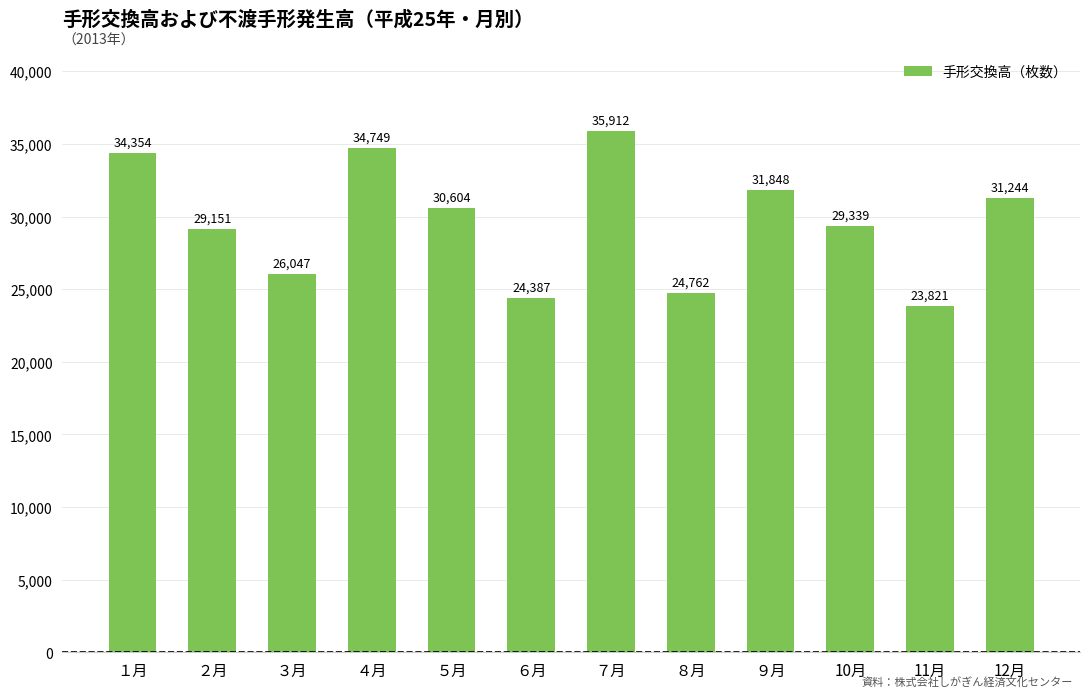

At which label does the data first exceed 30604?

１月